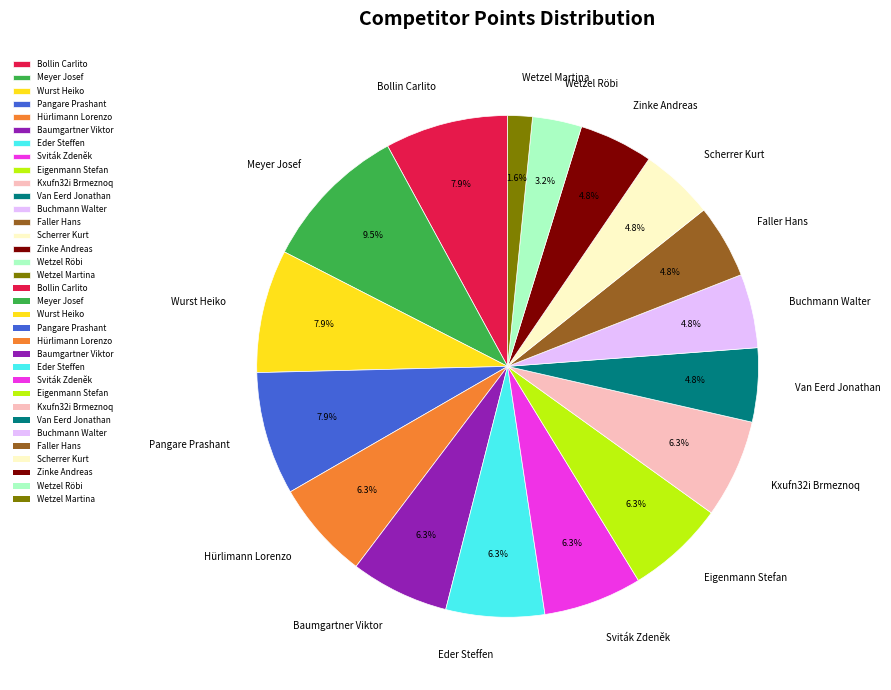

How much of the chart is everything except Eder Steffen?

93.7%